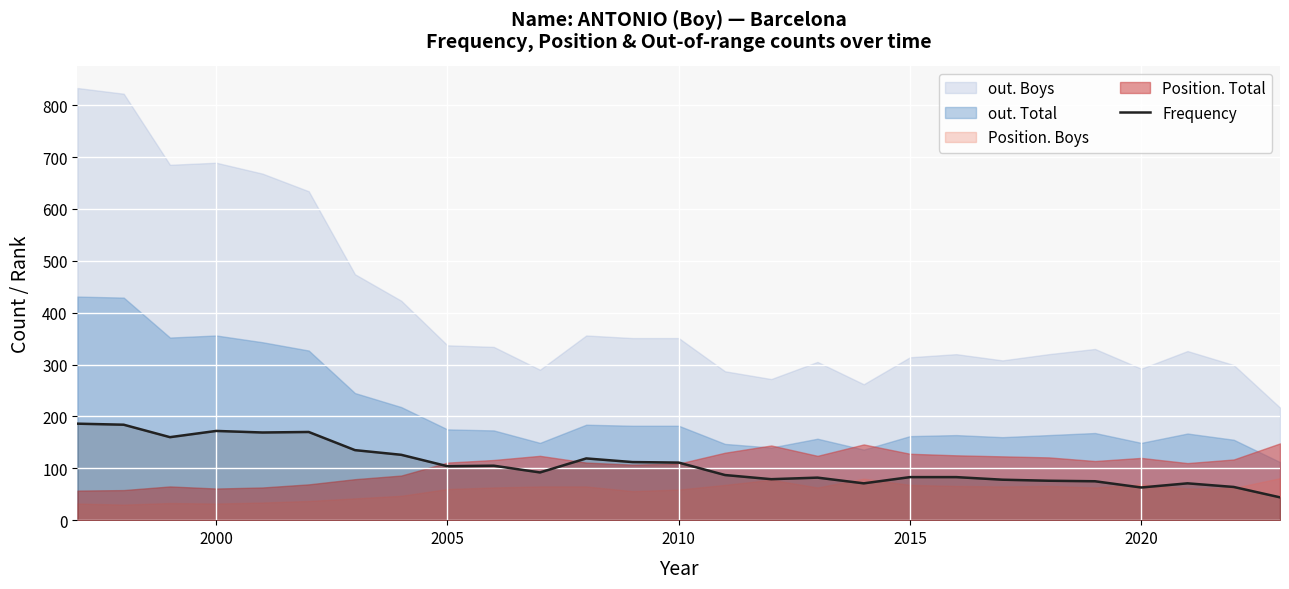

What is the difference between the second highest and minimum values?

140